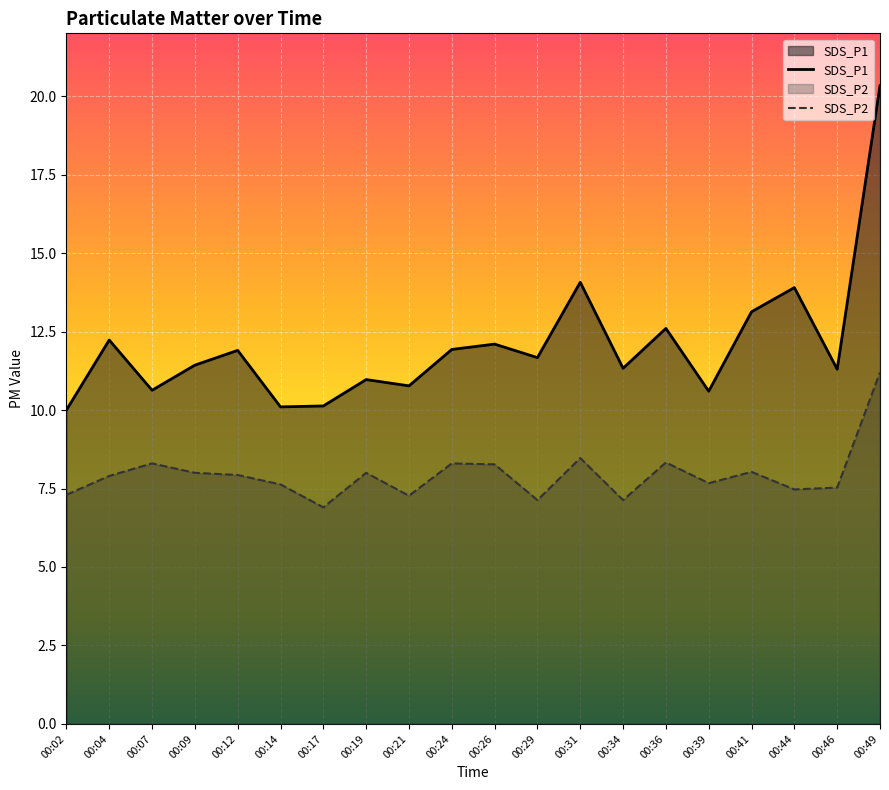

What is the sum of the SDS_P1 values at 00:44 and 00:21?

24.7